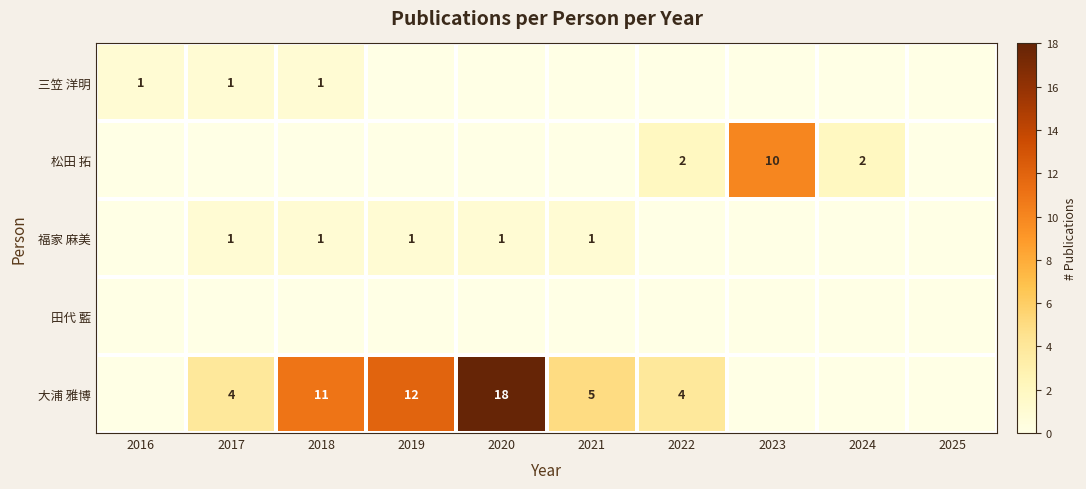

What is the sum of the 大浦 雅博 values at 2019 and 2022?

16